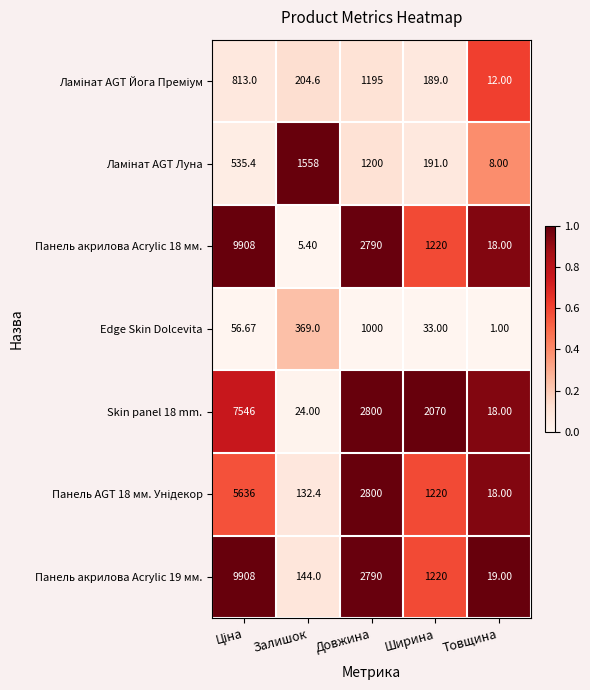

Which category has the lowest value in the Панель акрилова Acrylic 18 мм. series?

Залишок